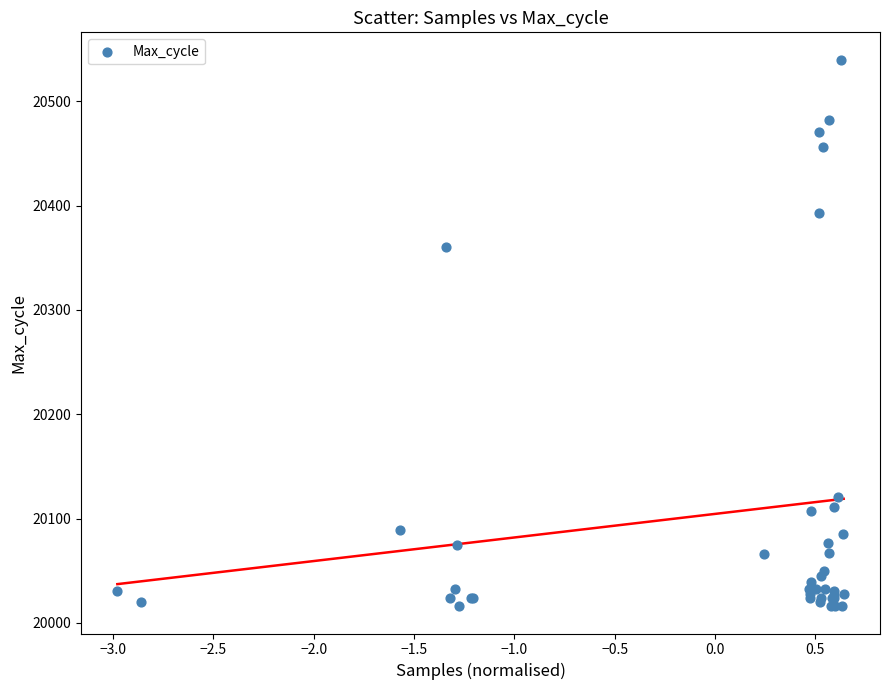

What Y value in the scatter plot is closest to 20278?

20360